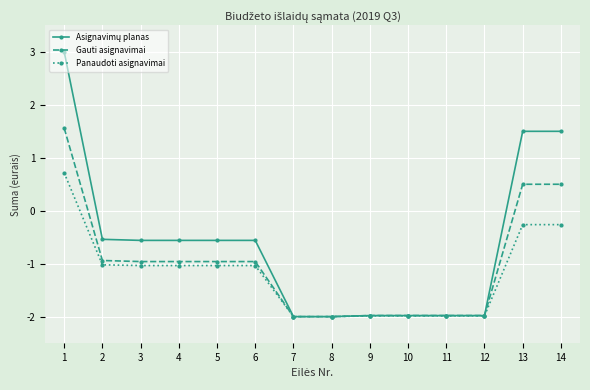

What is the value of the Panaudoti asignavimai point at the 6th from the left?

-1.0